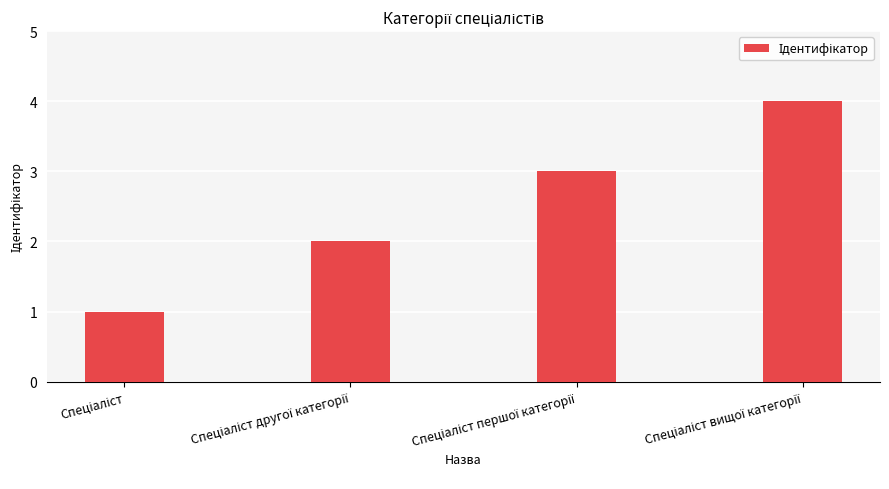

How many data points are less than 3?

2